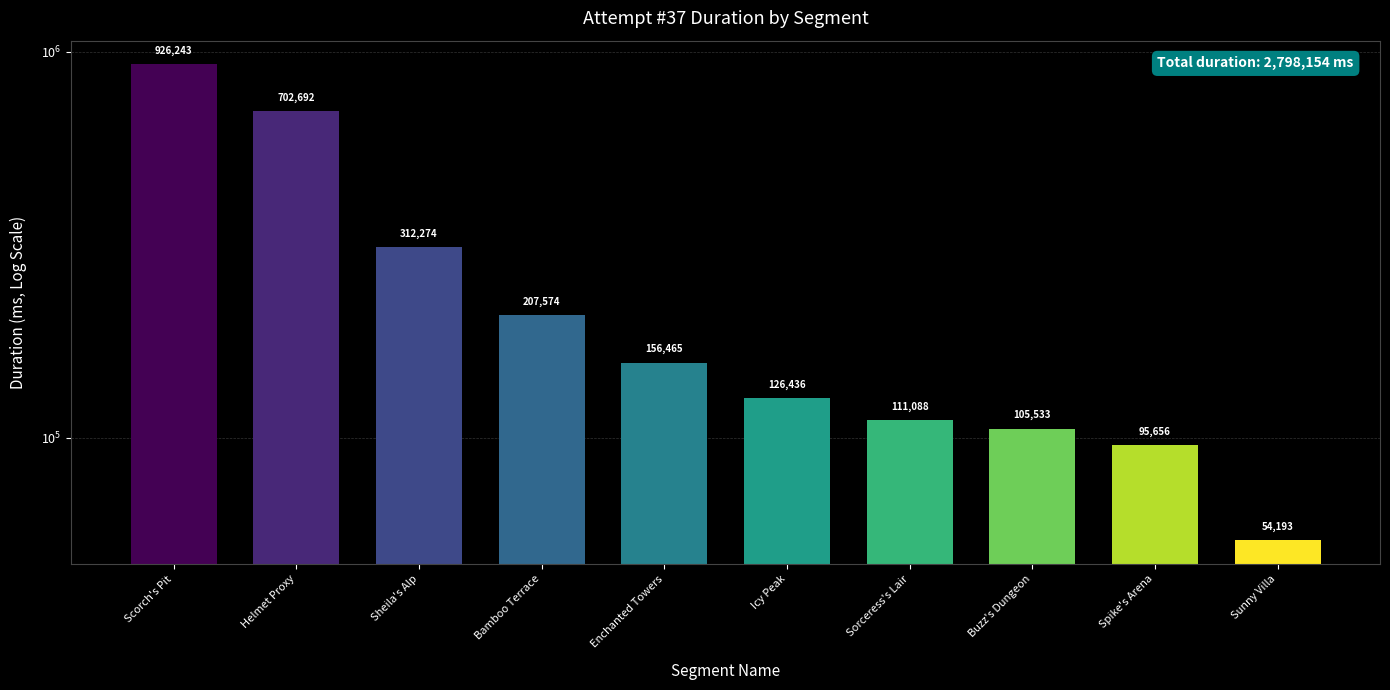

True or false: the data shows 312274 at Sheila's Alp.

True